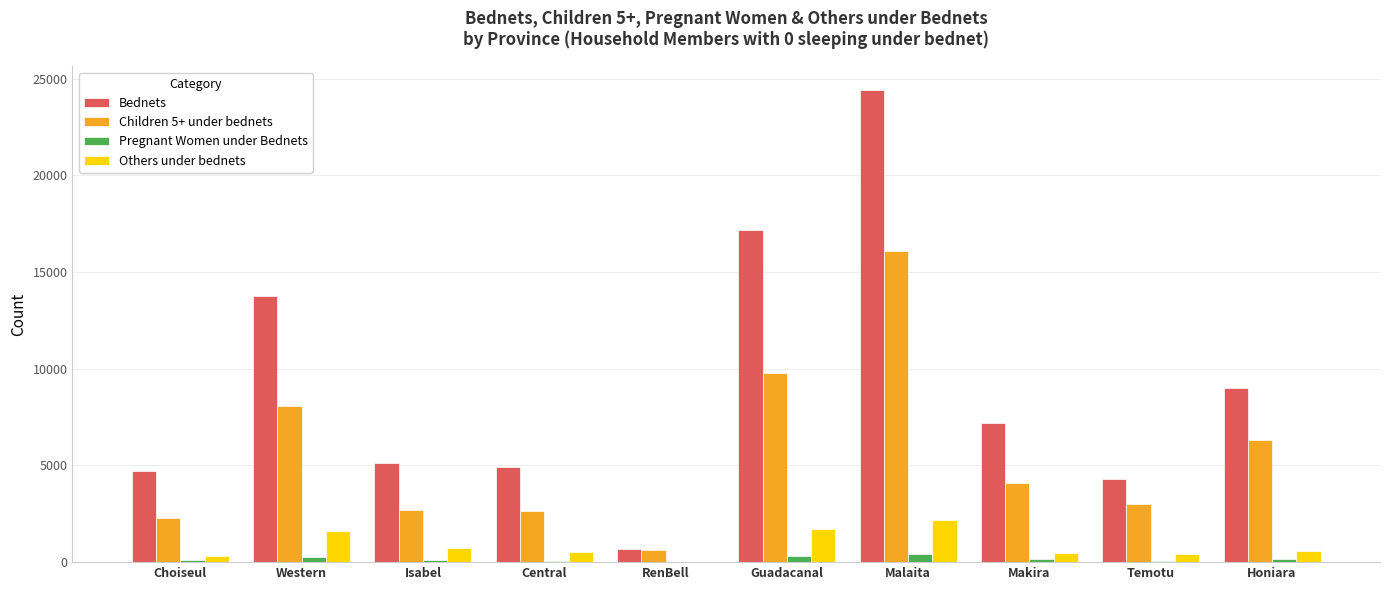

Where is Bednets nearest to the value 12554?

Western